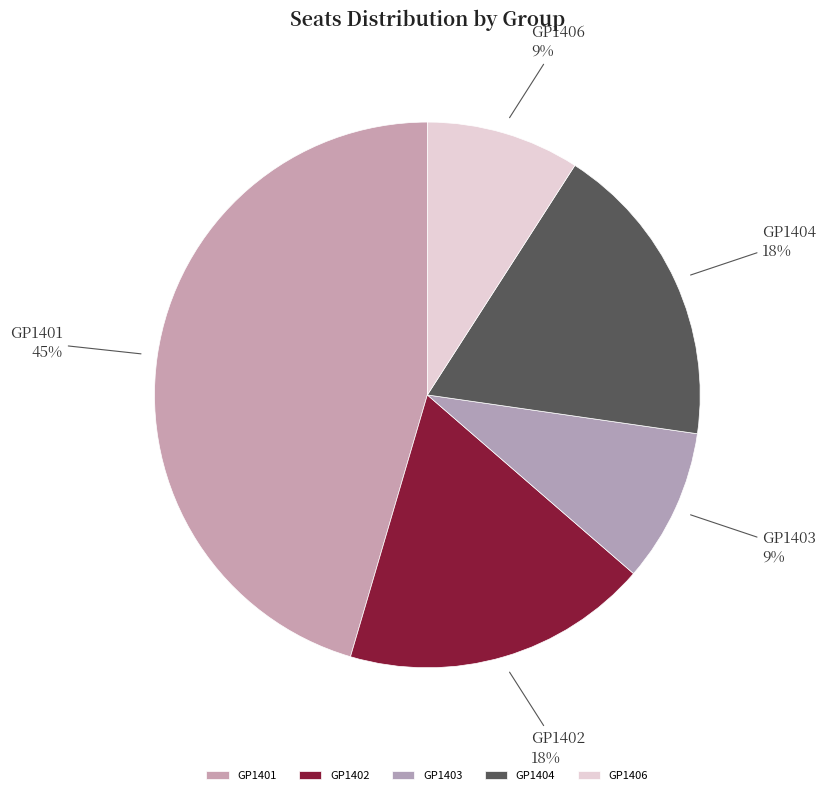

Which has a higher value, GP1406 or GP1402?

GP1402